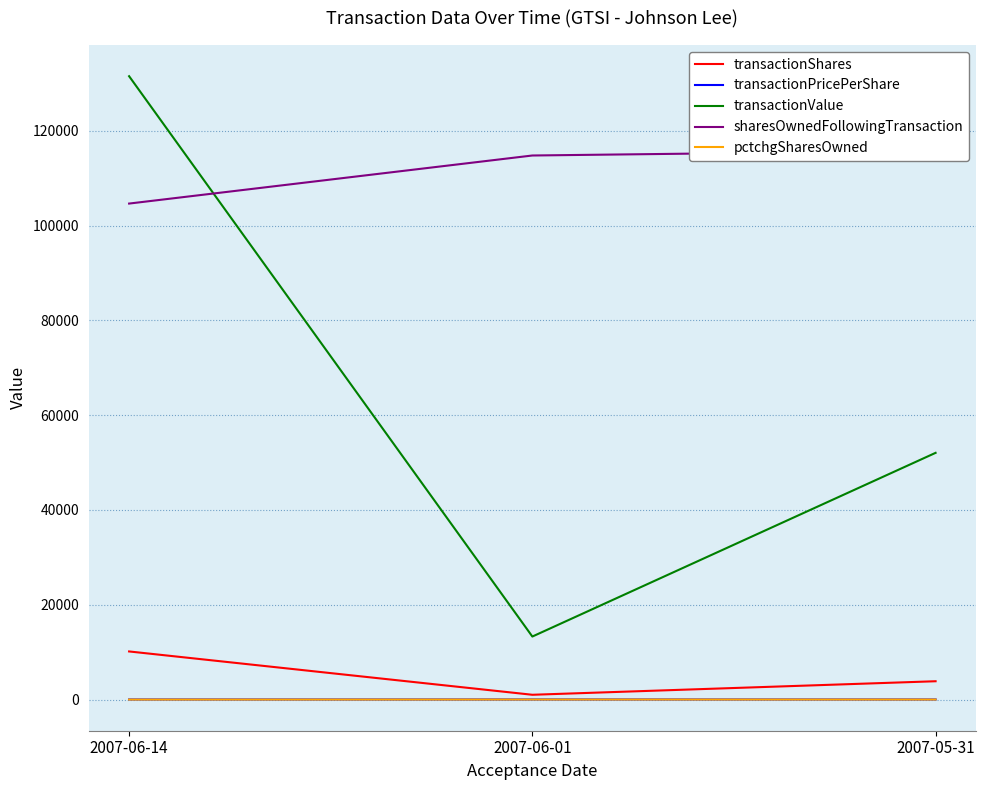

Which has a higher value, 2007-06-14 or 2007-05-31?

2007-06-14